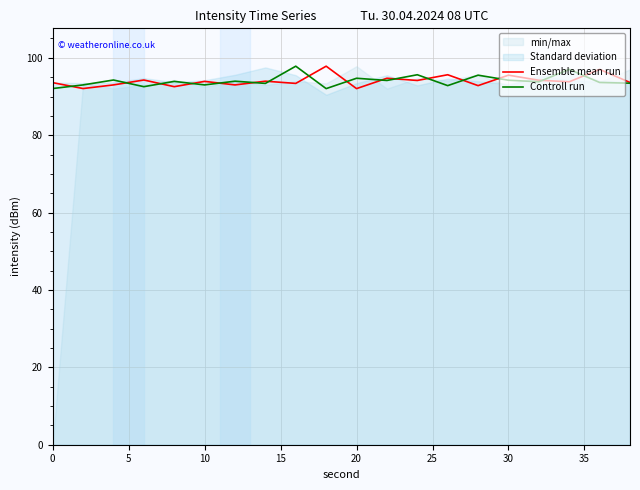

List the series in order of their peak value, highest first.

Ensemble mean run, Controll run